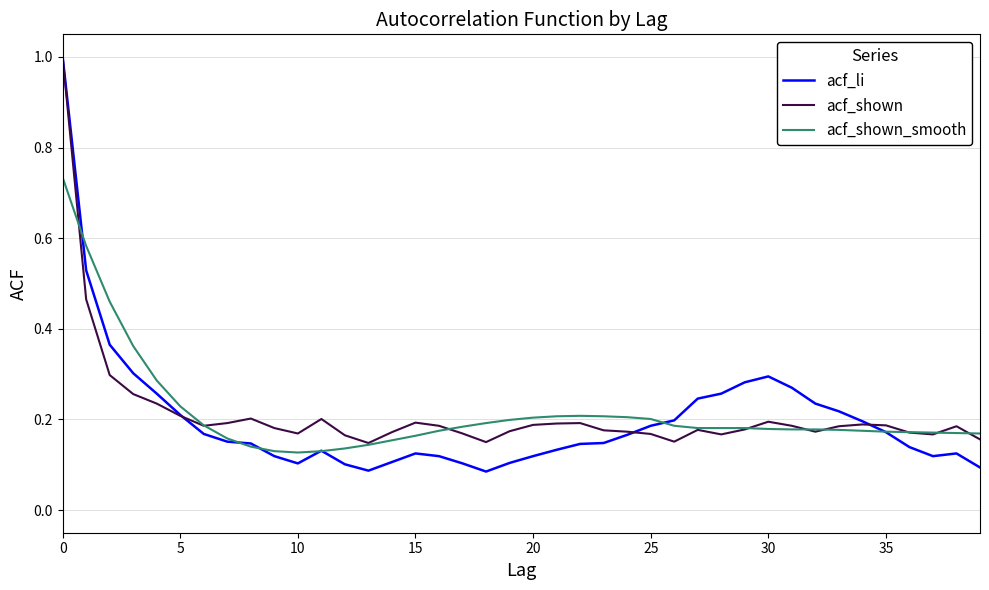

Which series has the largest range (max minus min)?

acf_li